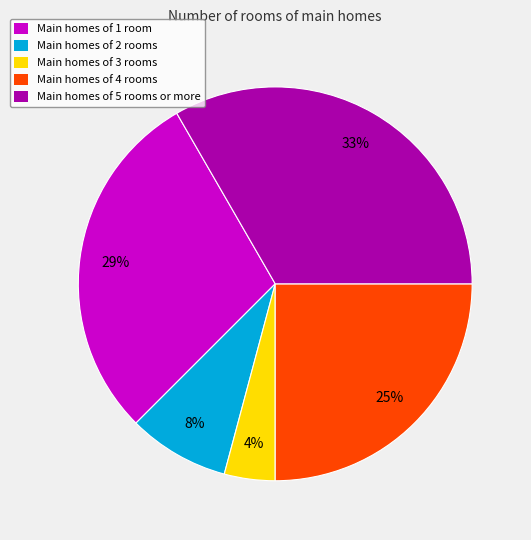

Which category has the smallest portion of the pie?

Main homes of 3 rooms